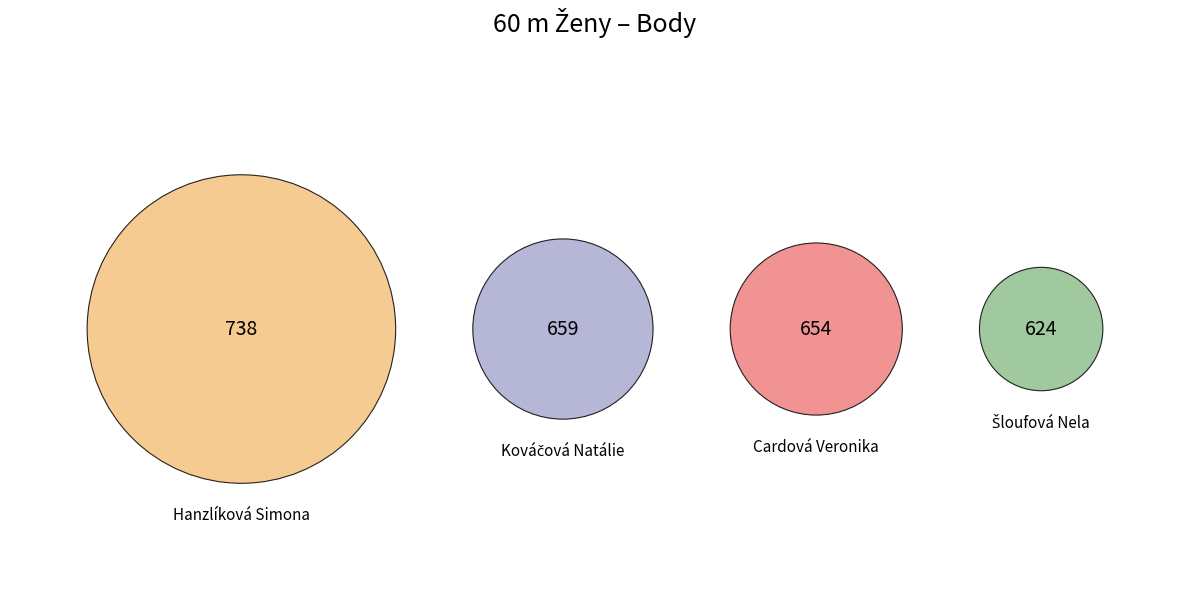

How many slices are in this pie chart?

4